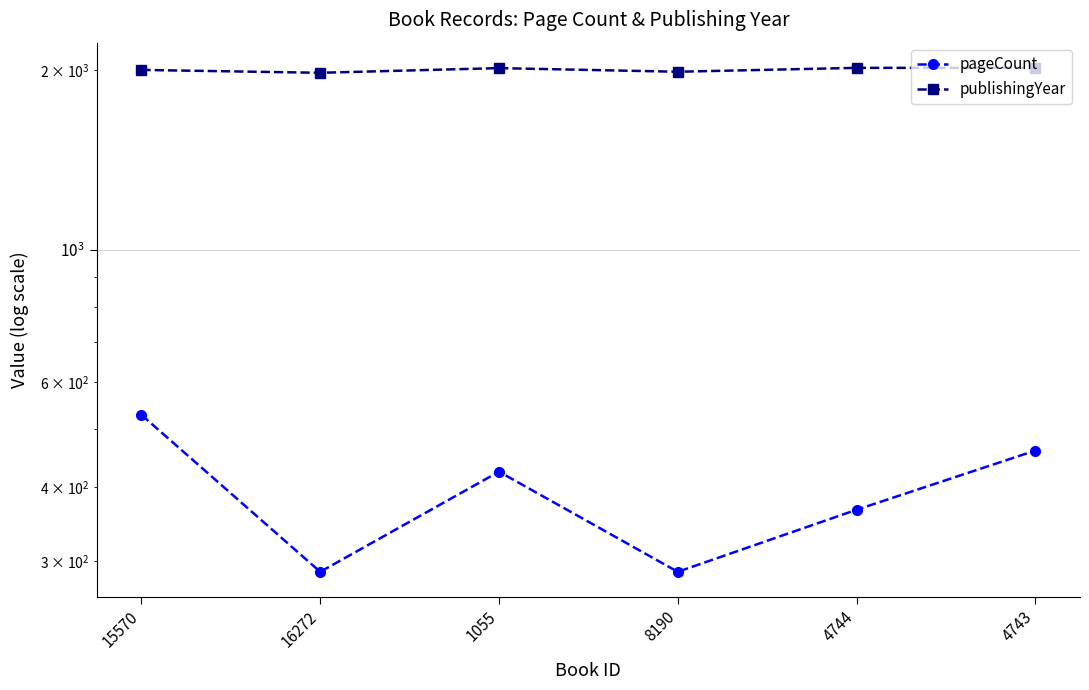

What is the label of the 1st point from the left?

15570